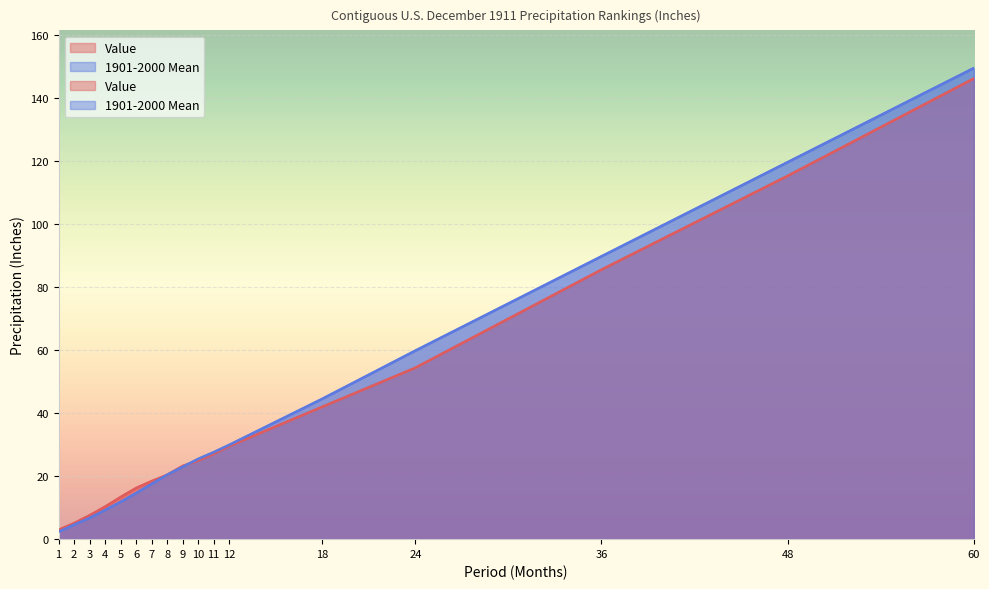

At how many categories does at least one series exceed 115?

2